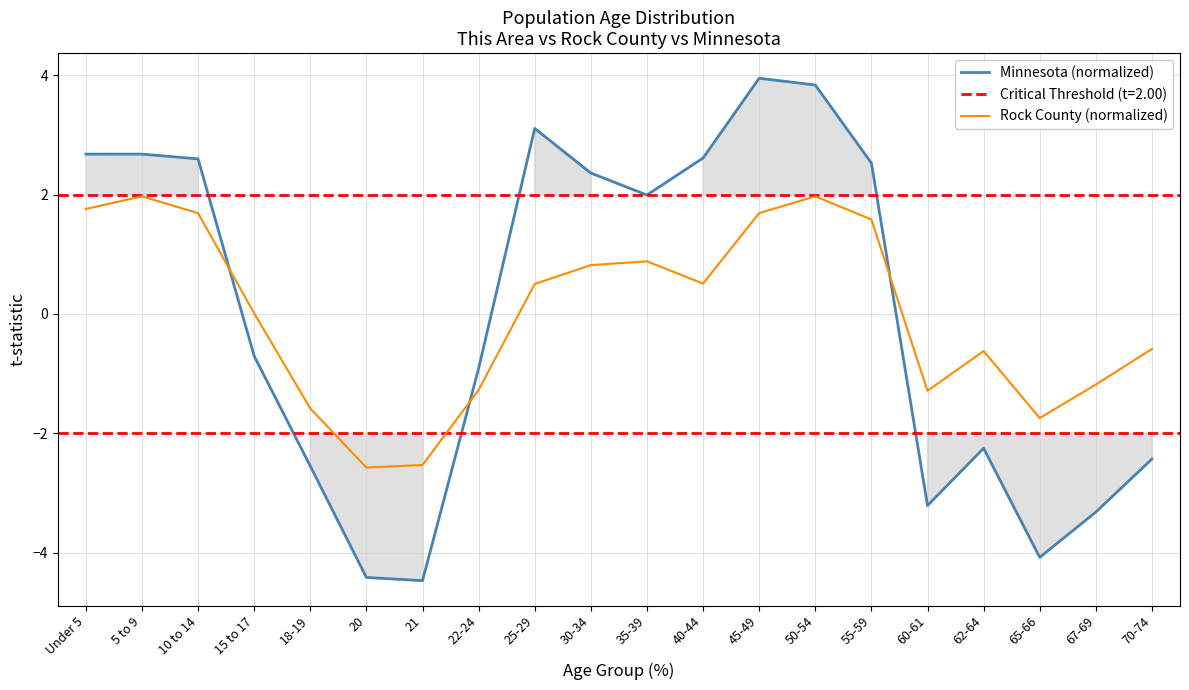

How many categories are shown in the chart?

20